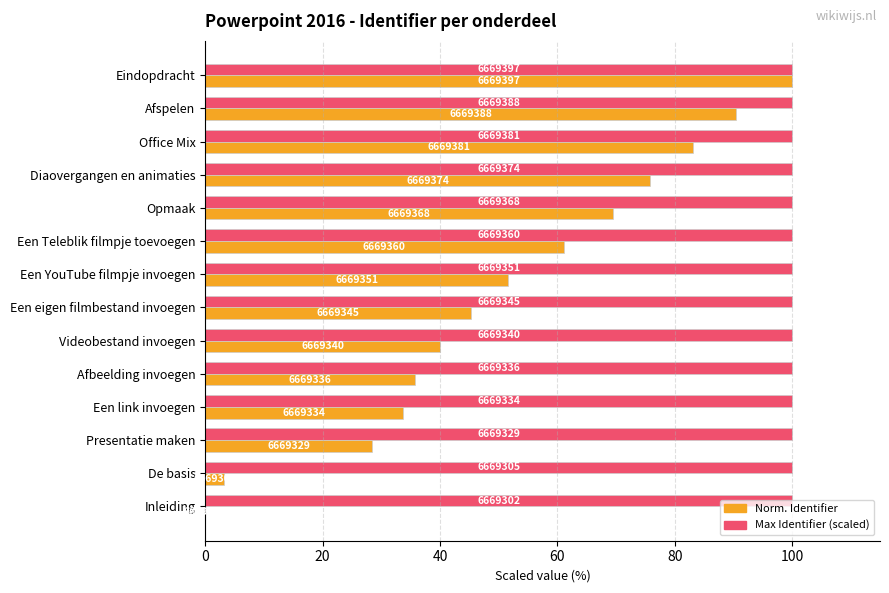

Which series has the largest range (max minus min)?

Norm. Identifier